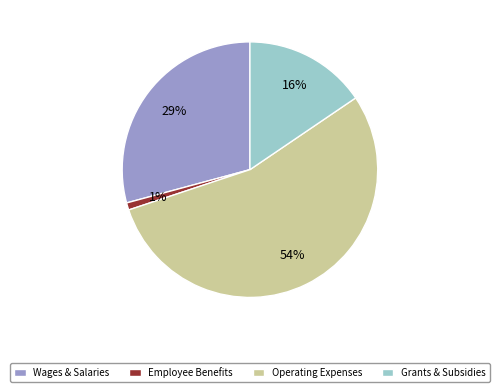

To the nearest percent, what portion does Grants & Subsidies represent?

16%